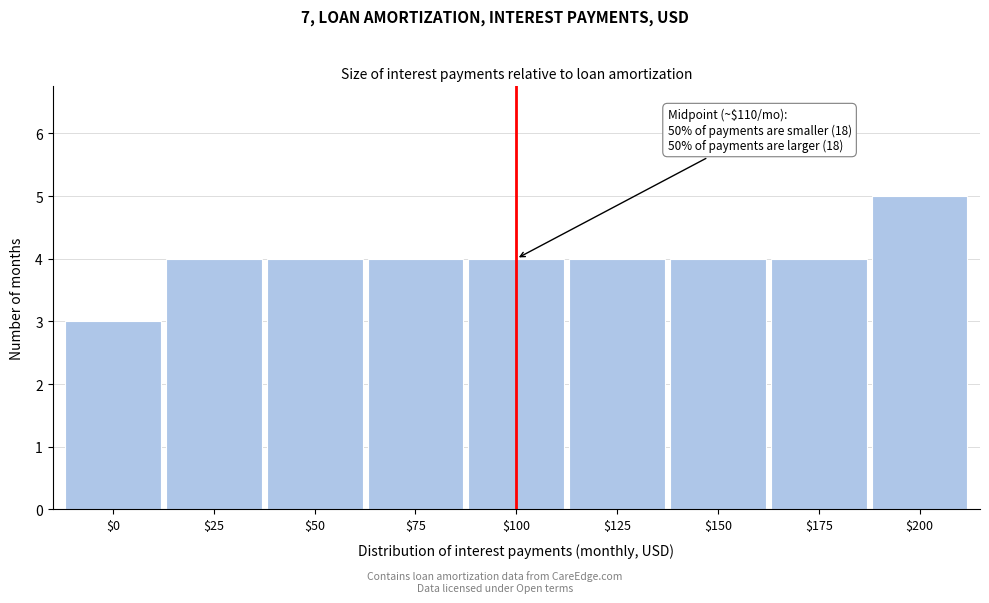

Reading left to right, list all the values displayed in this chart.

3	4	4	4	4	4	4	4	5